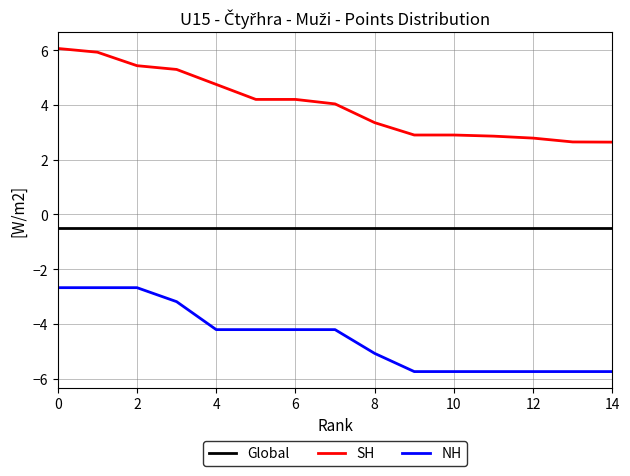

Which series has the widest spread of values?

SH